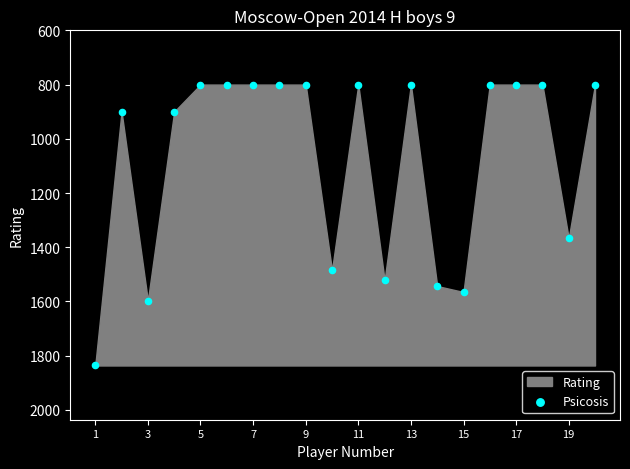

What Y value in the scatter plot is closest to 1318?

1367